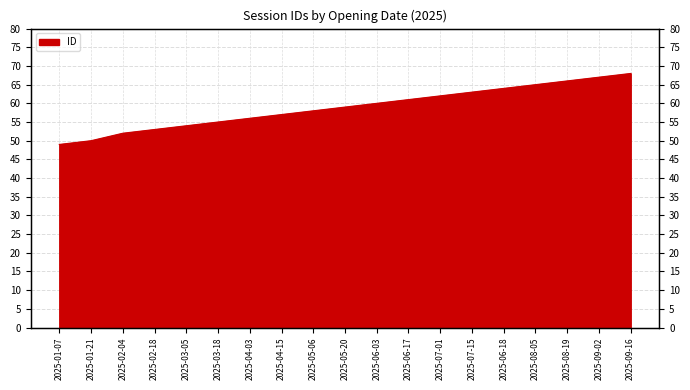

Which category has the highest value across all series?

2025-09-16